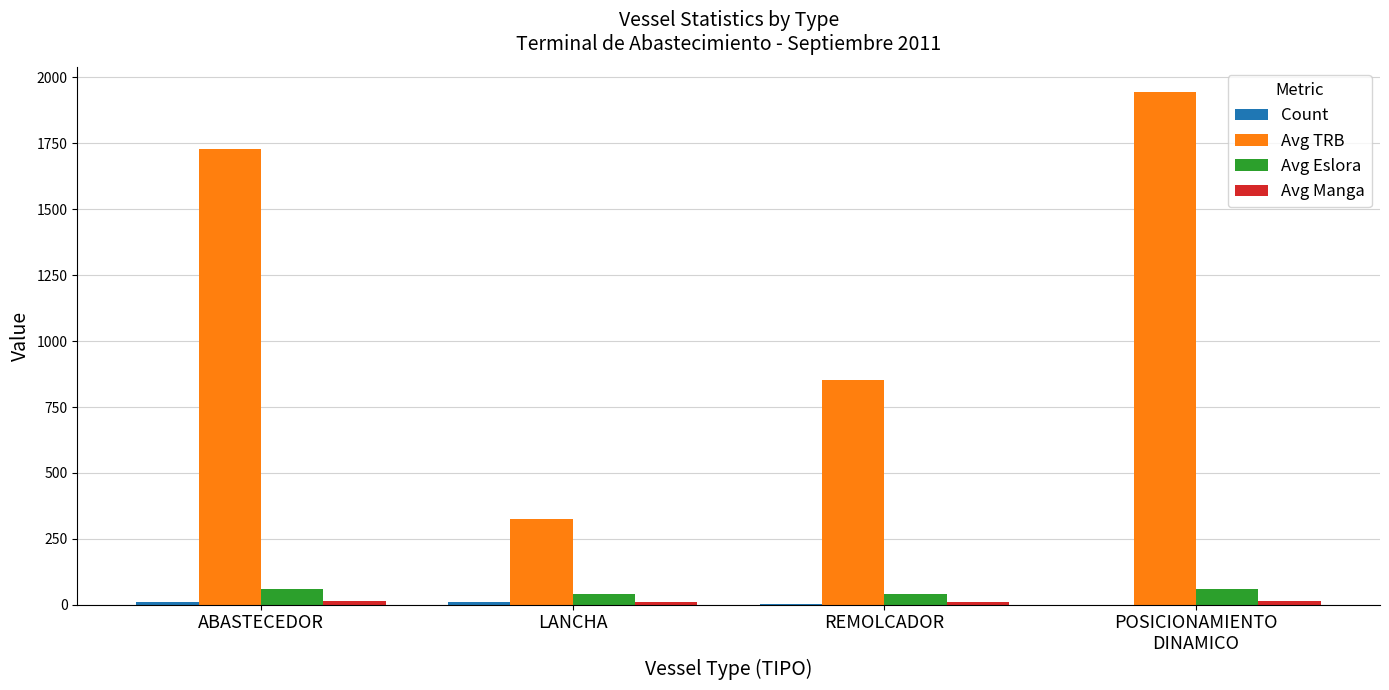

How many data points does each series have?

4